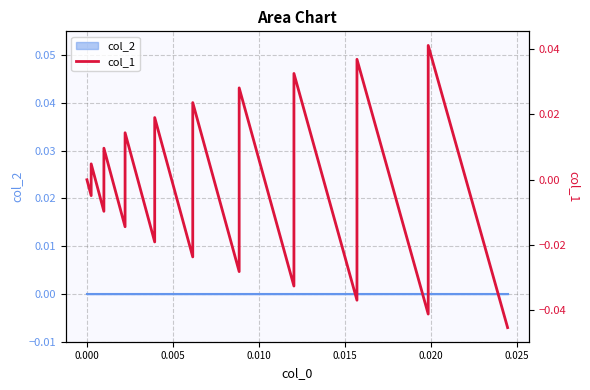

How many data points does each series have?

20